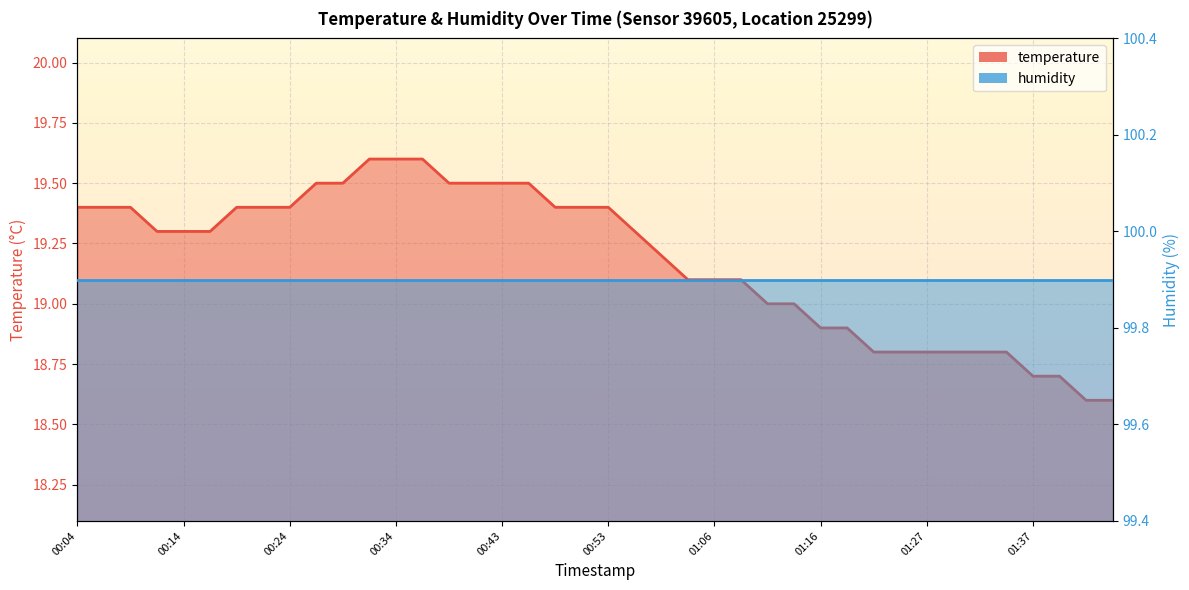

Is it true that temperature_line equals 31.0 at 21?

False